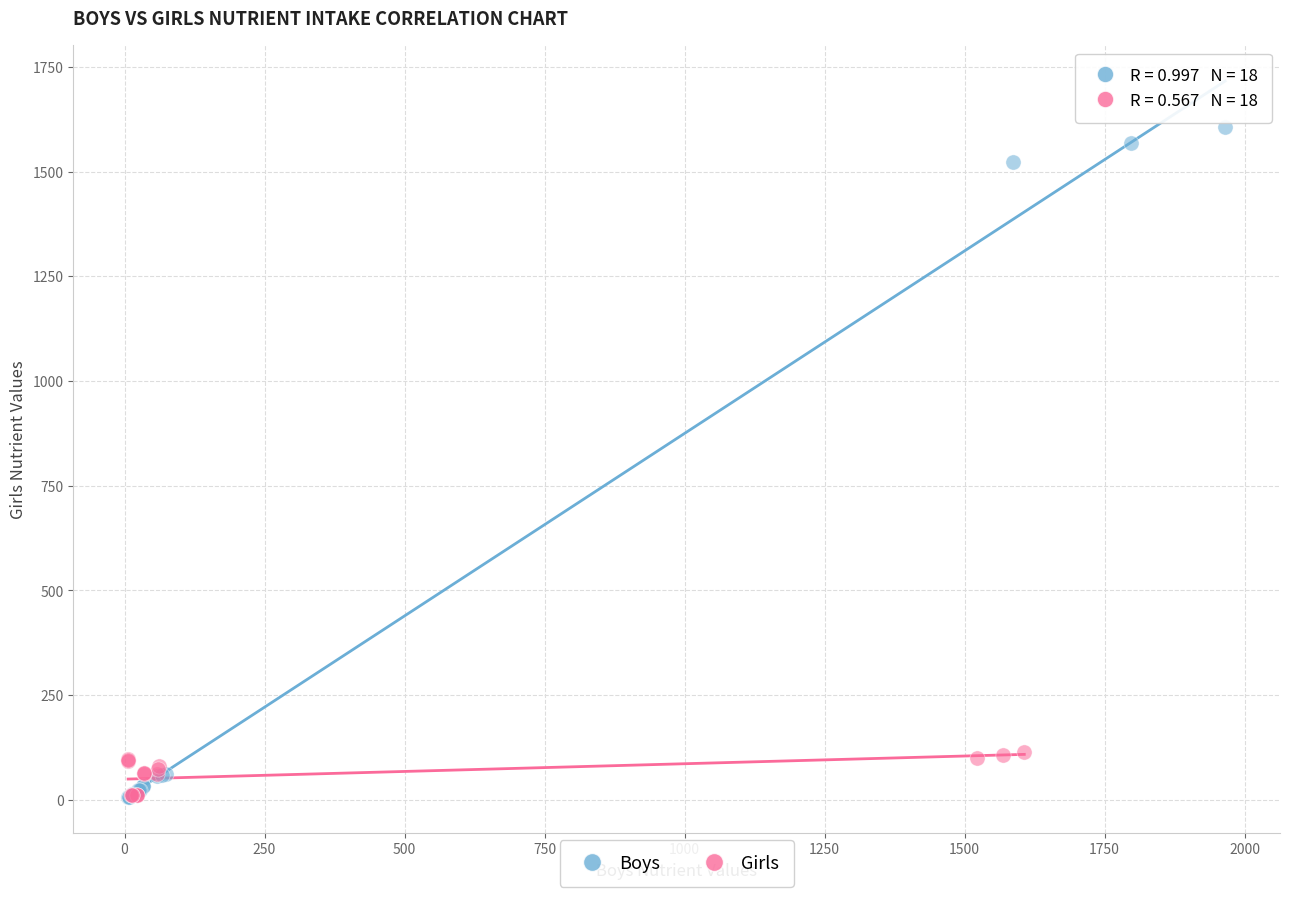

Which series has the widest spread of Y values?

Boys